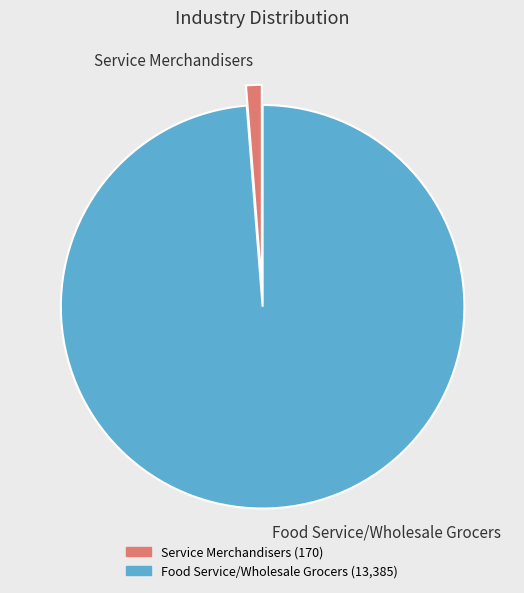

To the nearest percent, what is the combined percentage of Food Service/Wholesale Grocers and Service Merchandisers?

100%